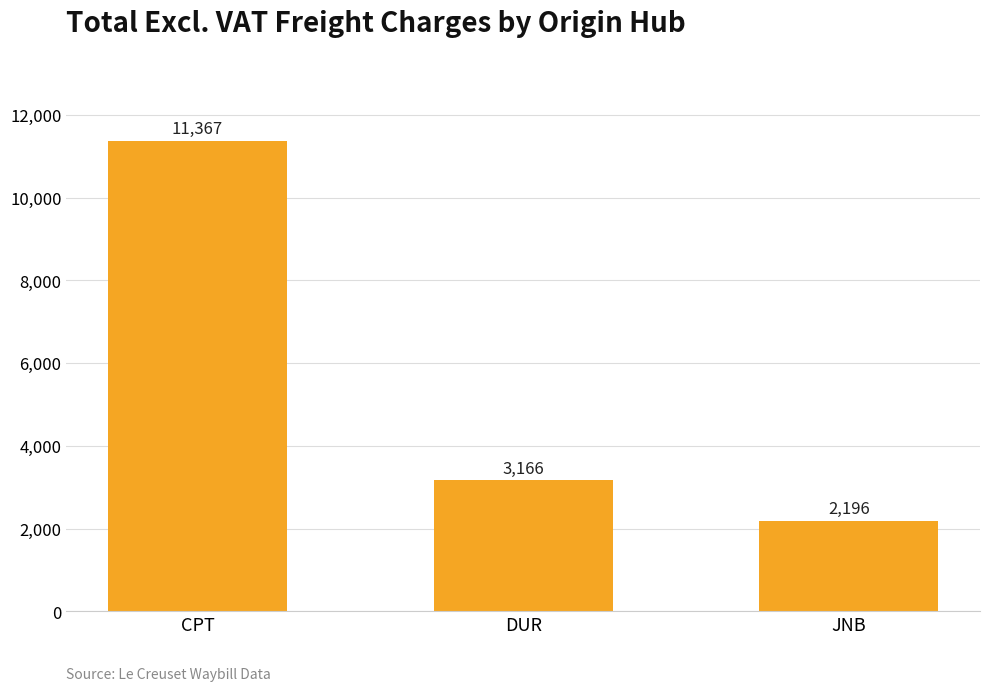

Approximately how many times larger is the value at JNB compared to CPT?

0.2